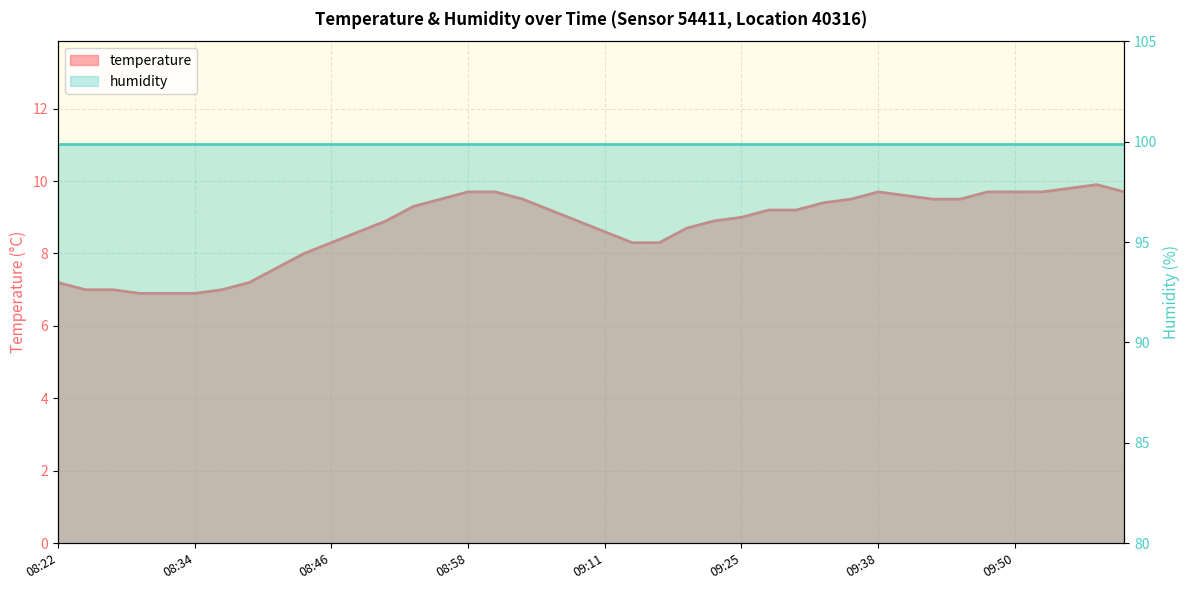

The value at 09:25 is 4.5. True or false?

False